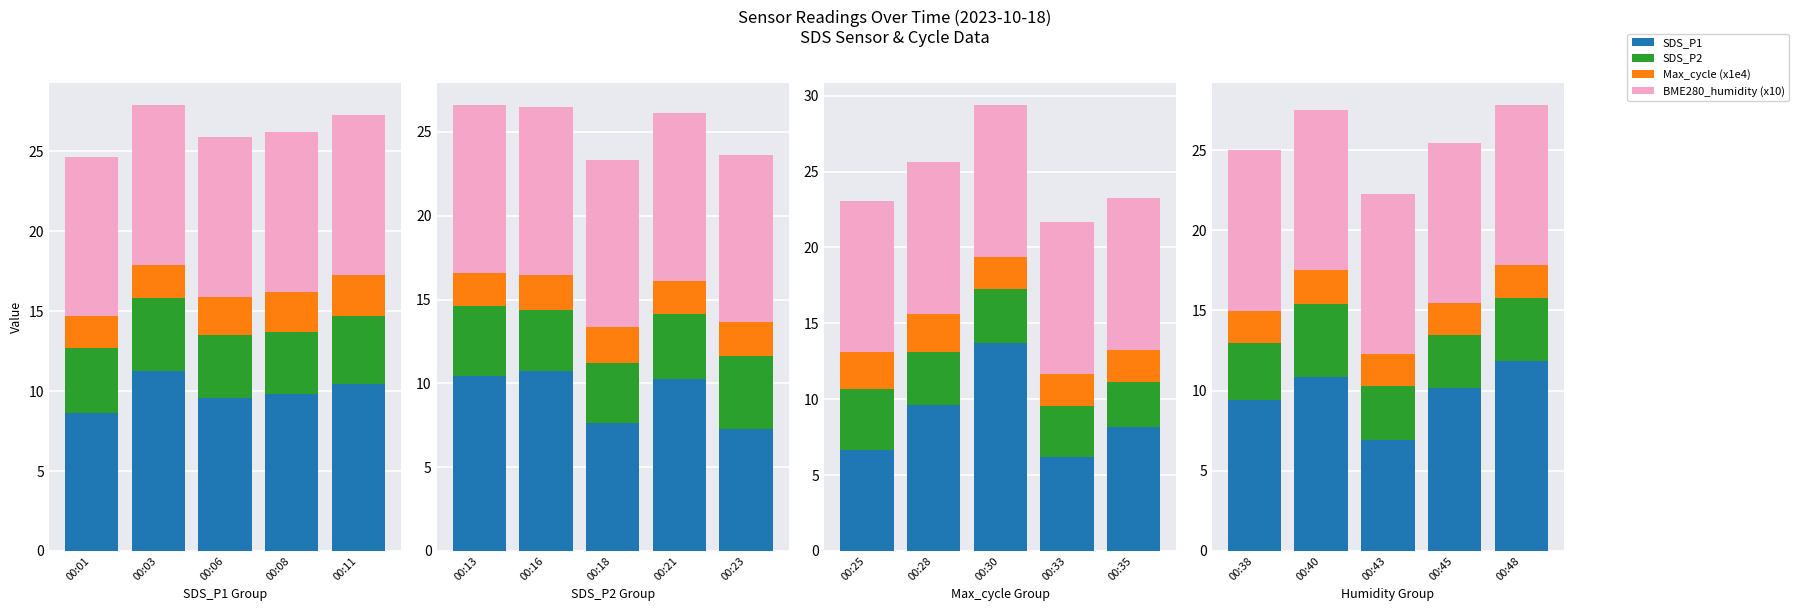

The value of SDS_P2 at 00:40 is 4.6. True or false?

True